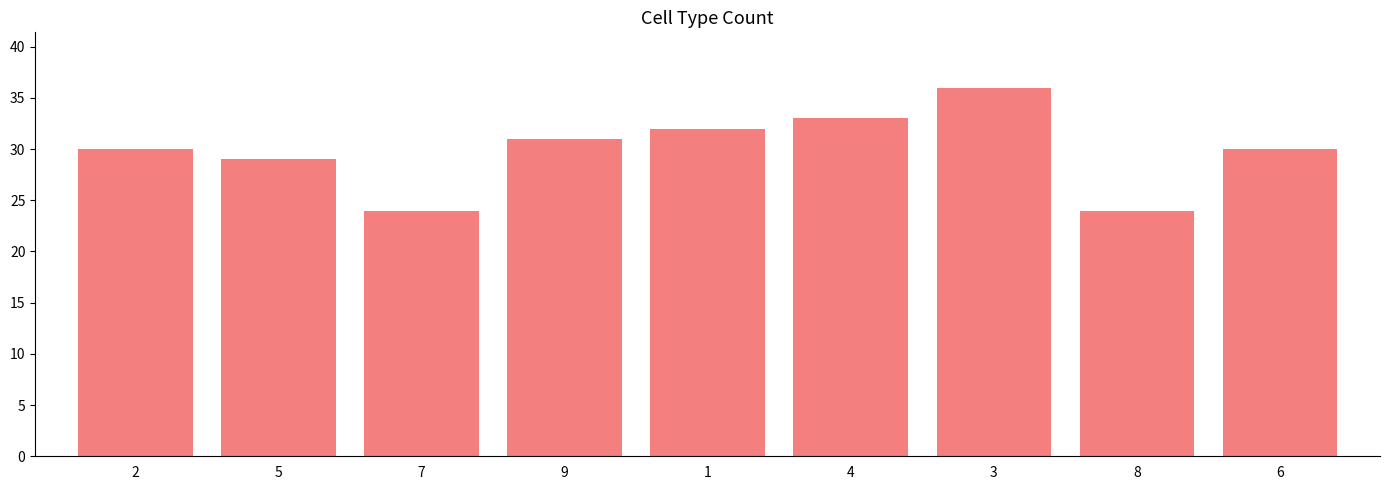

Between 6 and 3, which is larger?

3